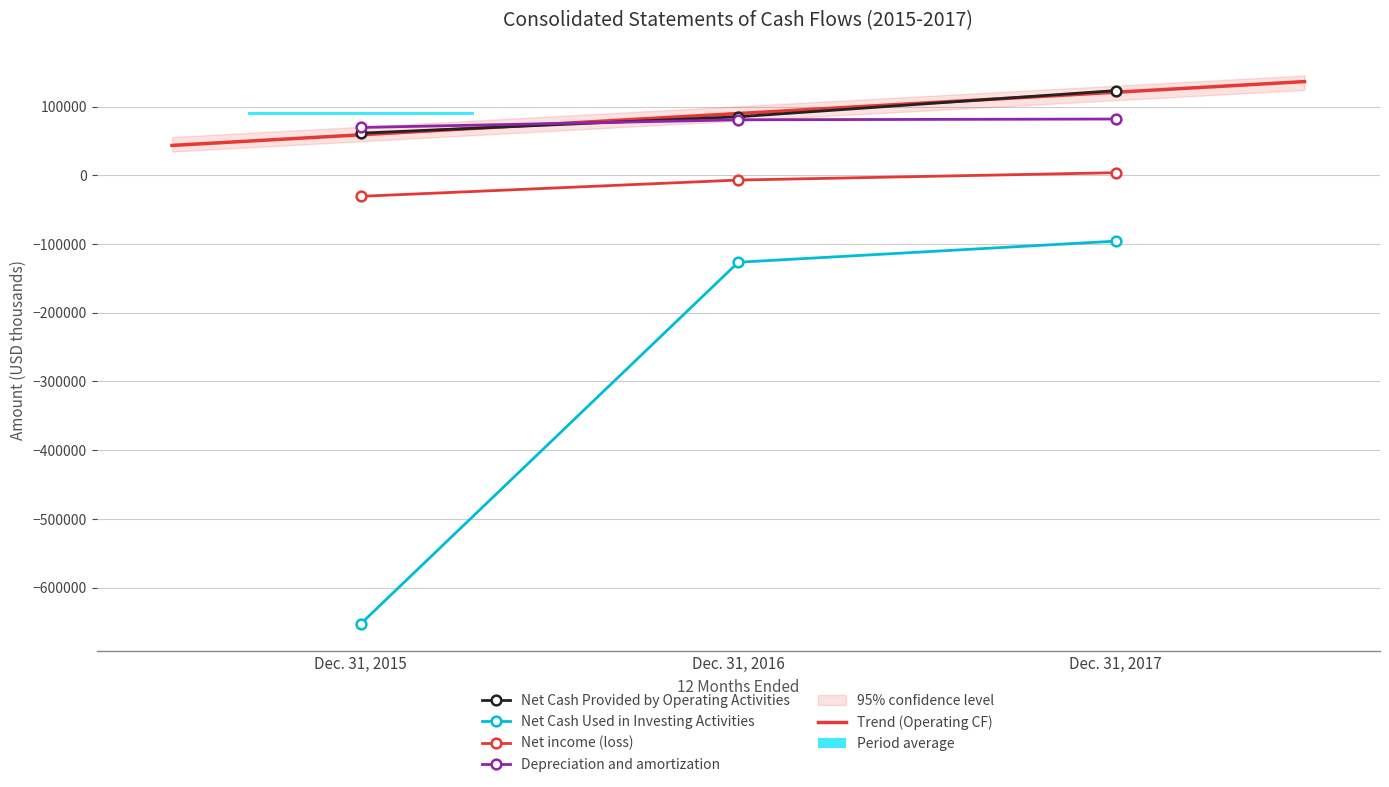

Rank the categories by Net income (loss) value from highest to lowest.

Dec. 31, 2017, Dec. 31, 2016, Dec. 31, 2015